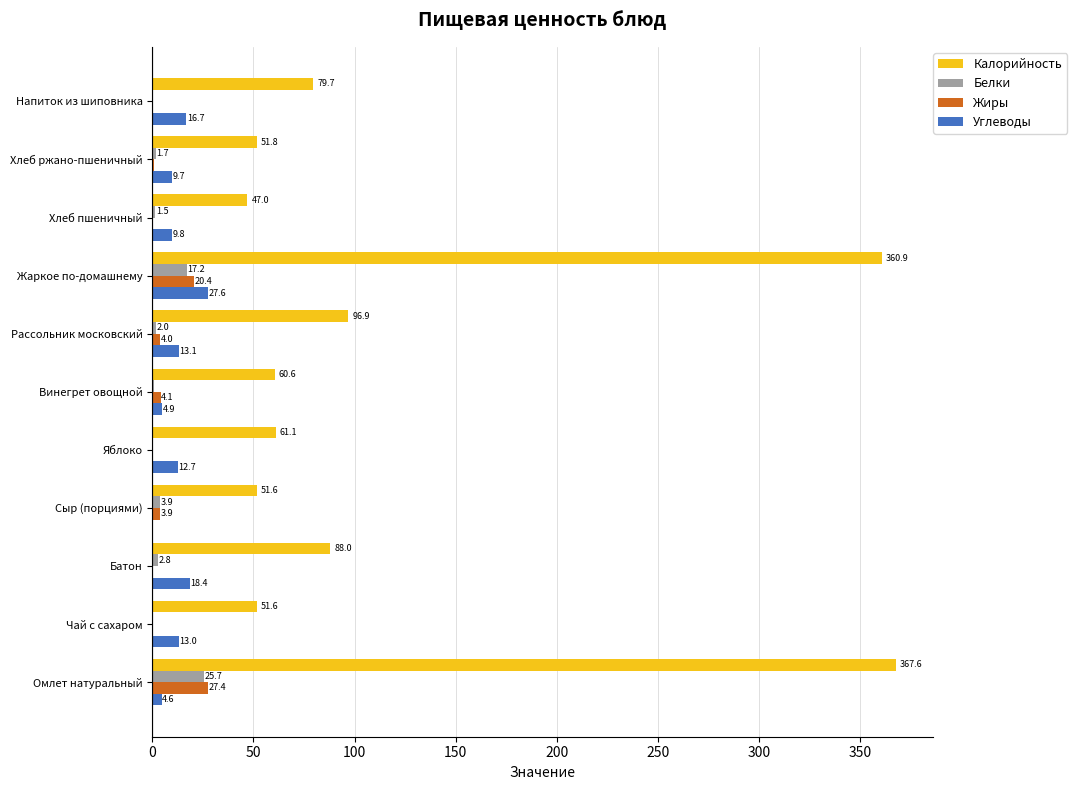

At which category does the chart reach its peak across all series?

Омлет натуральный